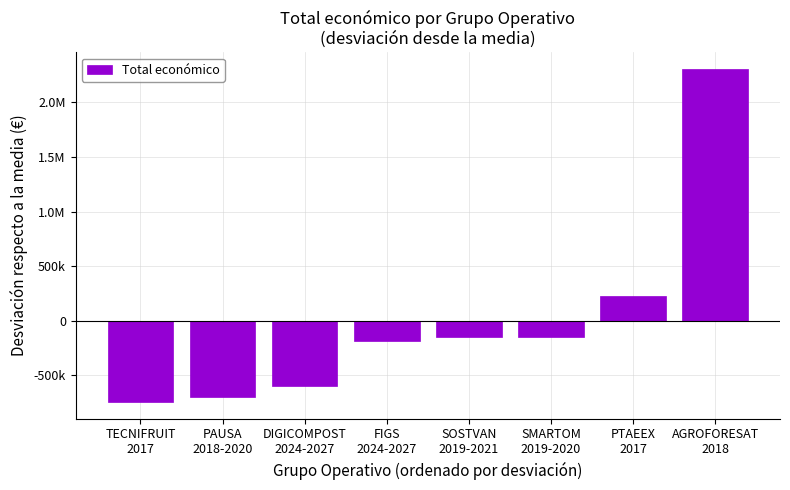

True or false: the data shows -147329.6 at SMARTOM
2019-2020.

True